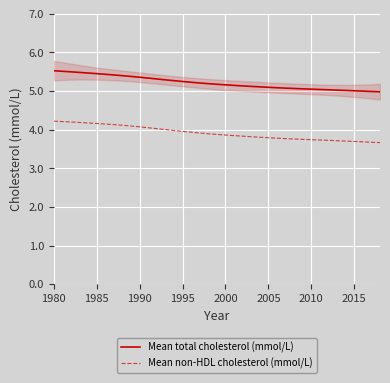

The Mean total cholesterol (mmol/L) series shows 1.3 at 2000. True or false?

False